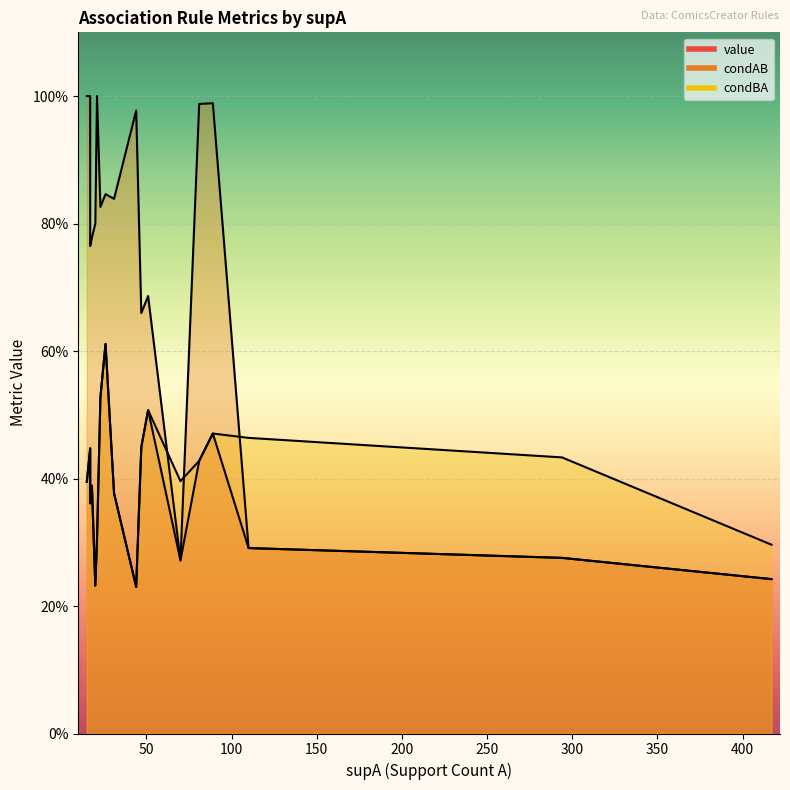

Which category has the lowest value in the condBA series?

17